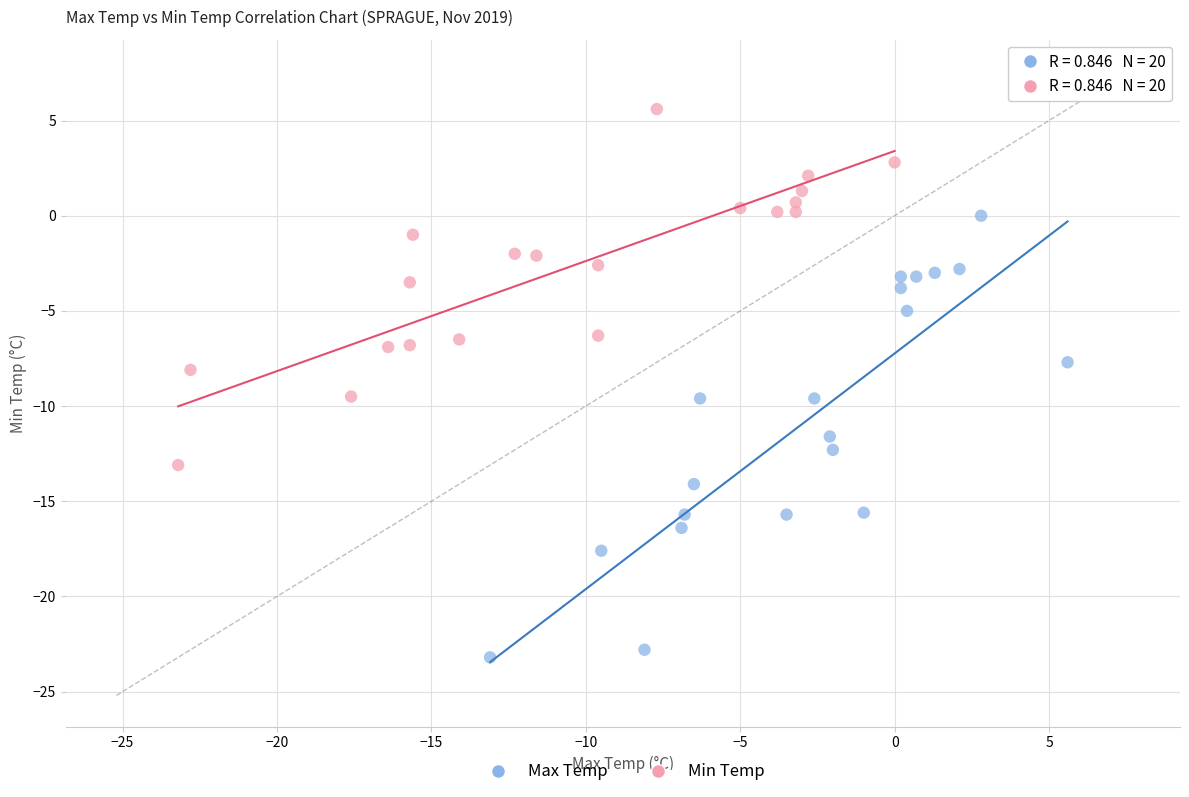

Which series contains the lowest Y value?

Max Temp